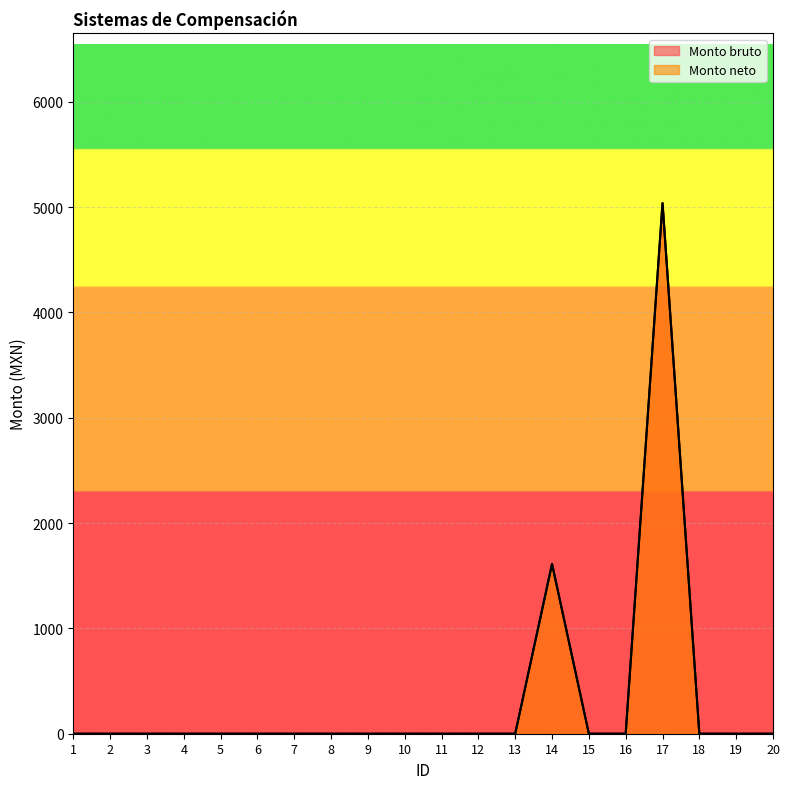

True or false: Monto neto has a value of 0.0 at 9.

True